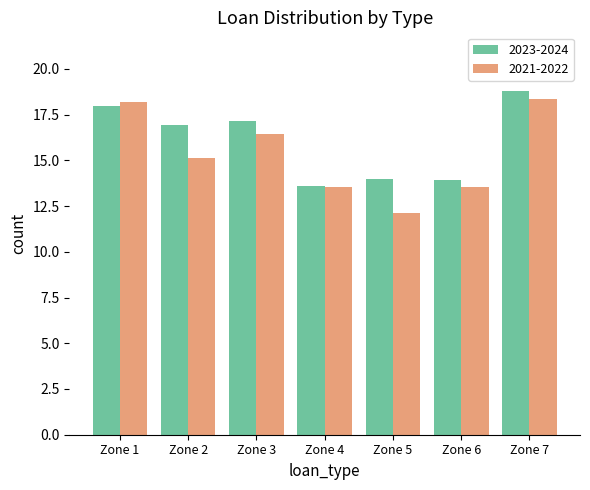

Does the chart contain any negative values?

No